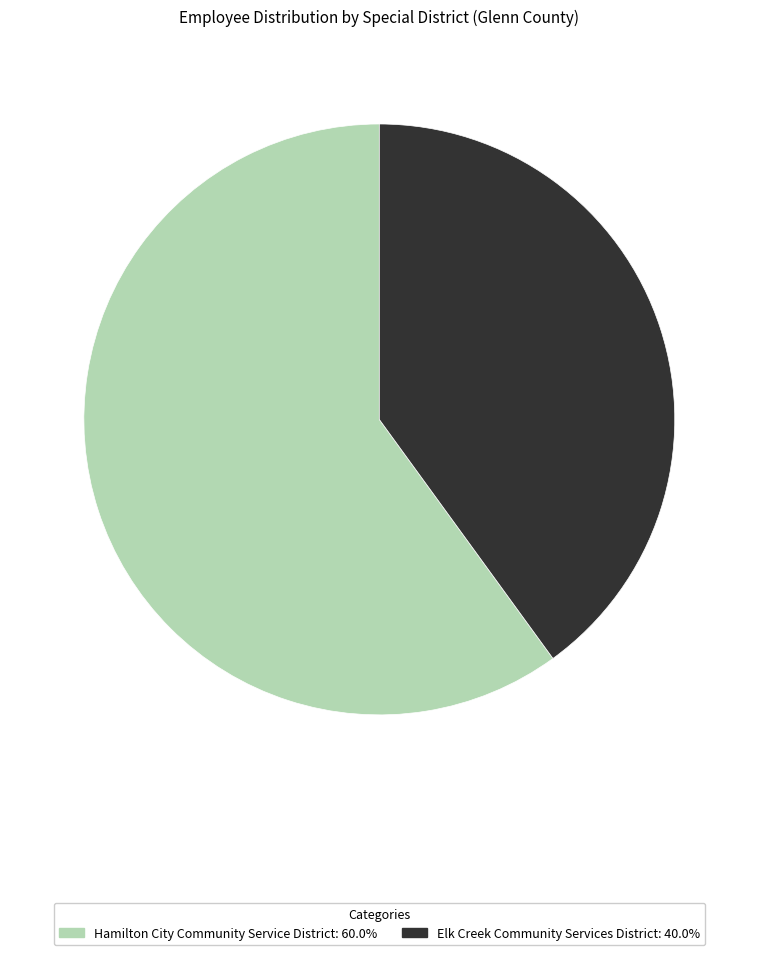

What is the ratio of the value at Hamilton City Community Service District: 60.0% to the value at Elk Creek Community Services District: 40.0%?

1.5